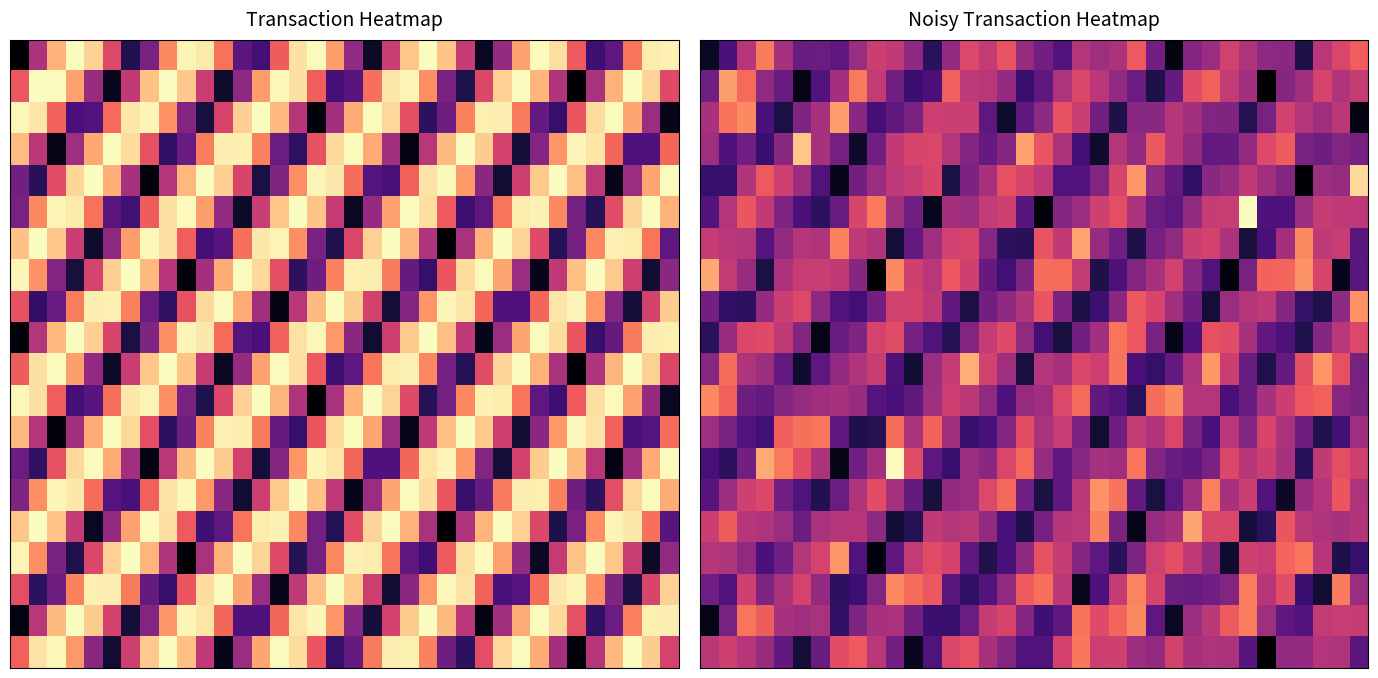

At which category is the sum across all series the highest?

2